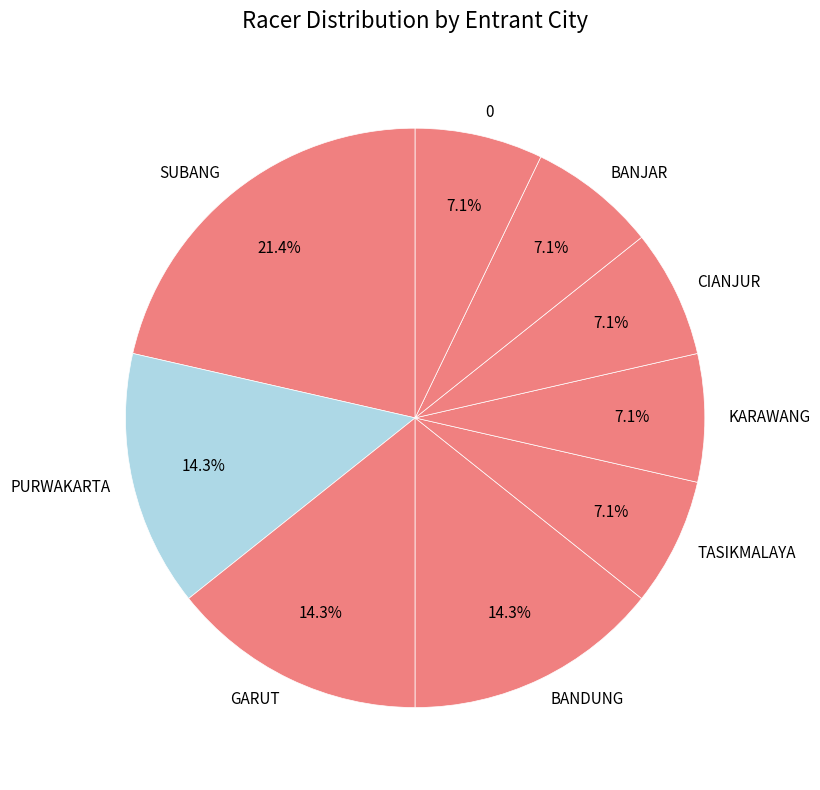

Does any single category account for the majority?

No